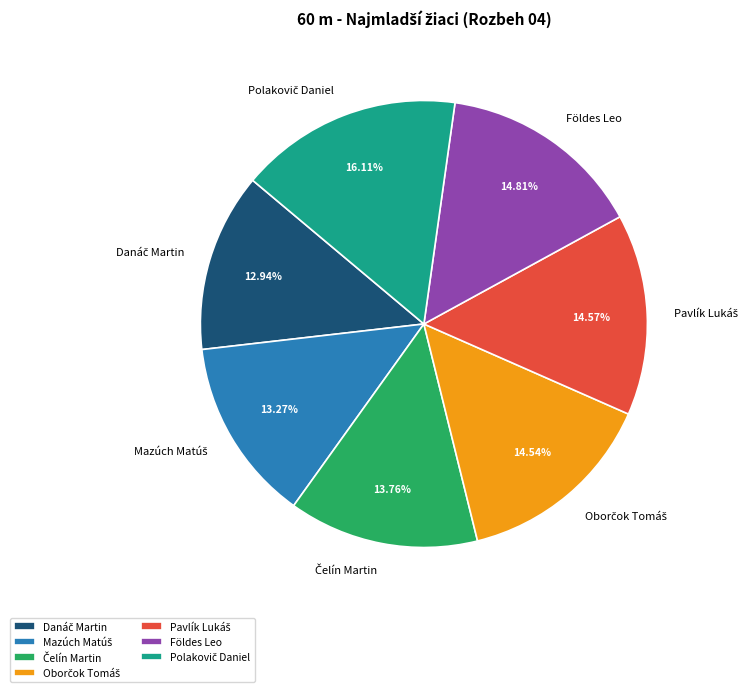

Does any single category account for the majority?

No